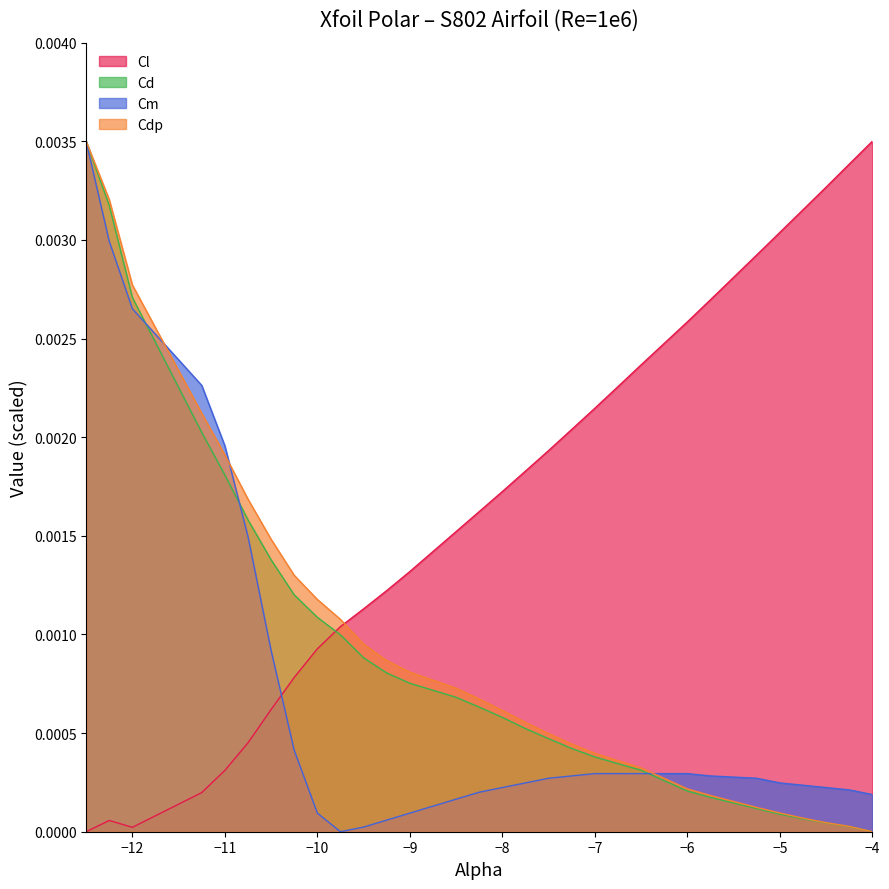

At −8, list the series in order from smallest to largest.

Cm, Cd, Cdp, Cl